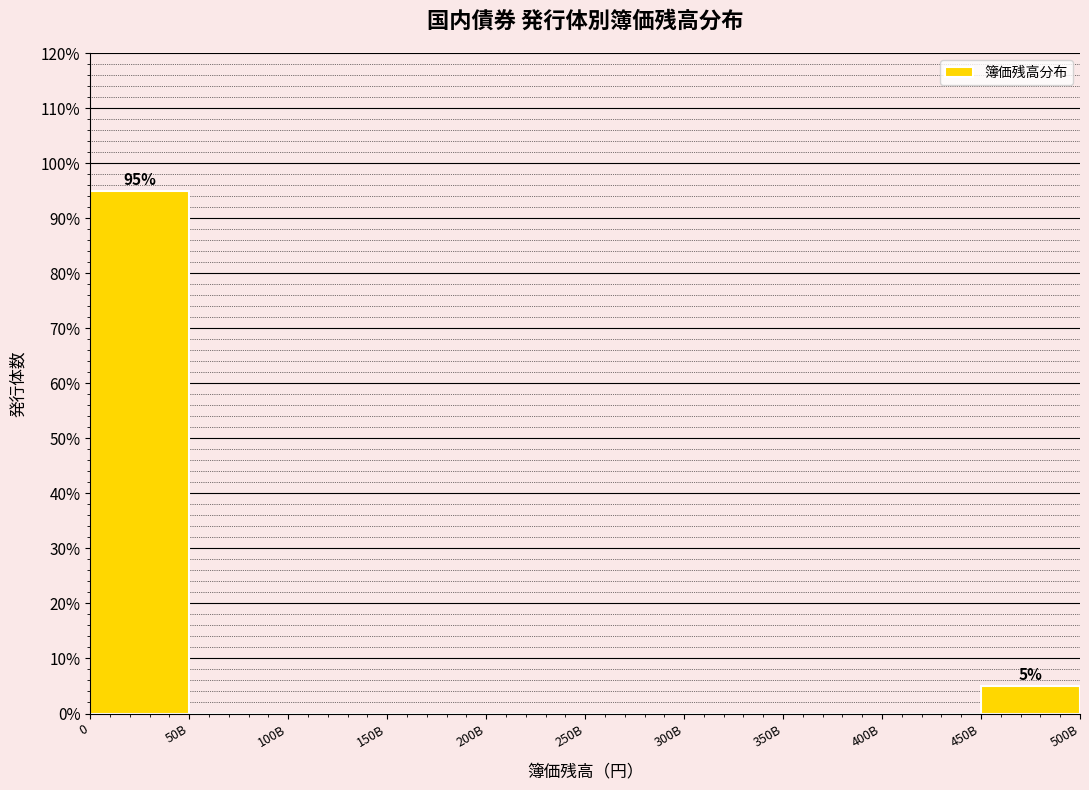

Reading left to right, extract all data points from this chart.

0=95	50B=0	100B=0	150B=0	200B=0	250B=0	300B=0	350B=0	400B=0	450B=5